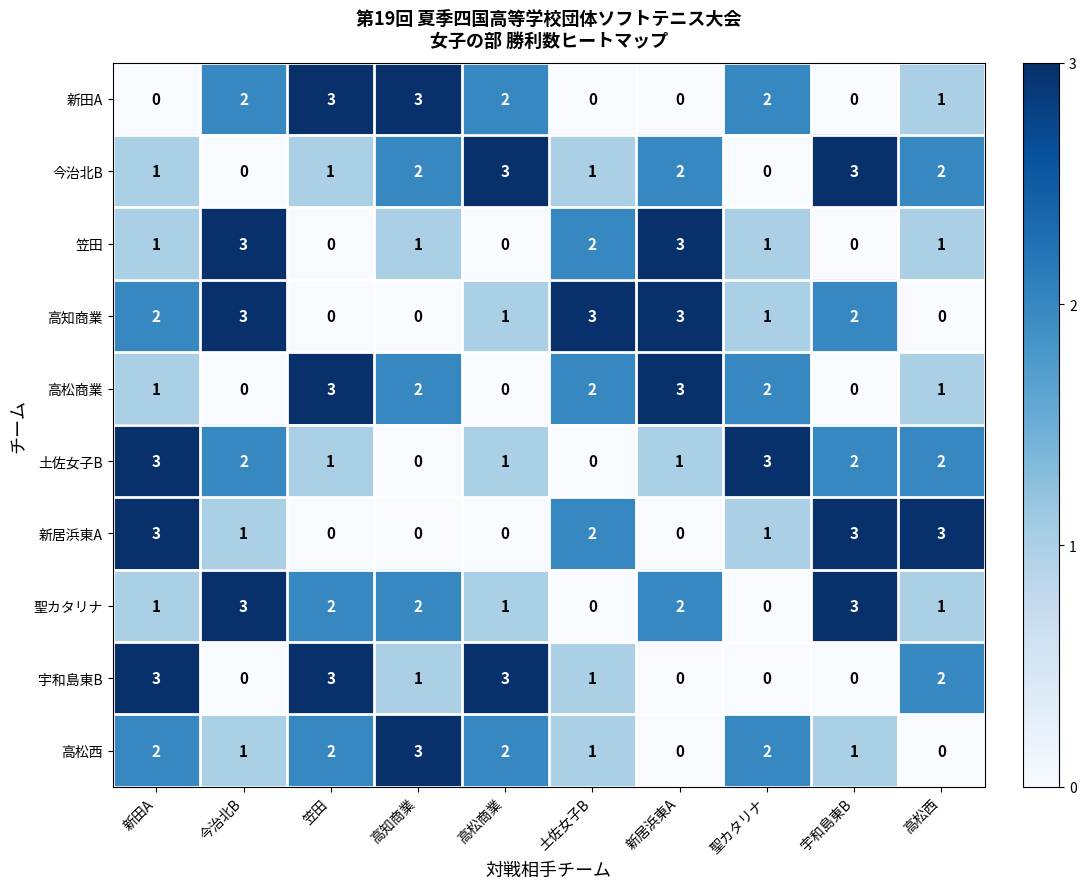

Which series changed the most between 今治北B and 聖カタリナ?

聖カタリナ